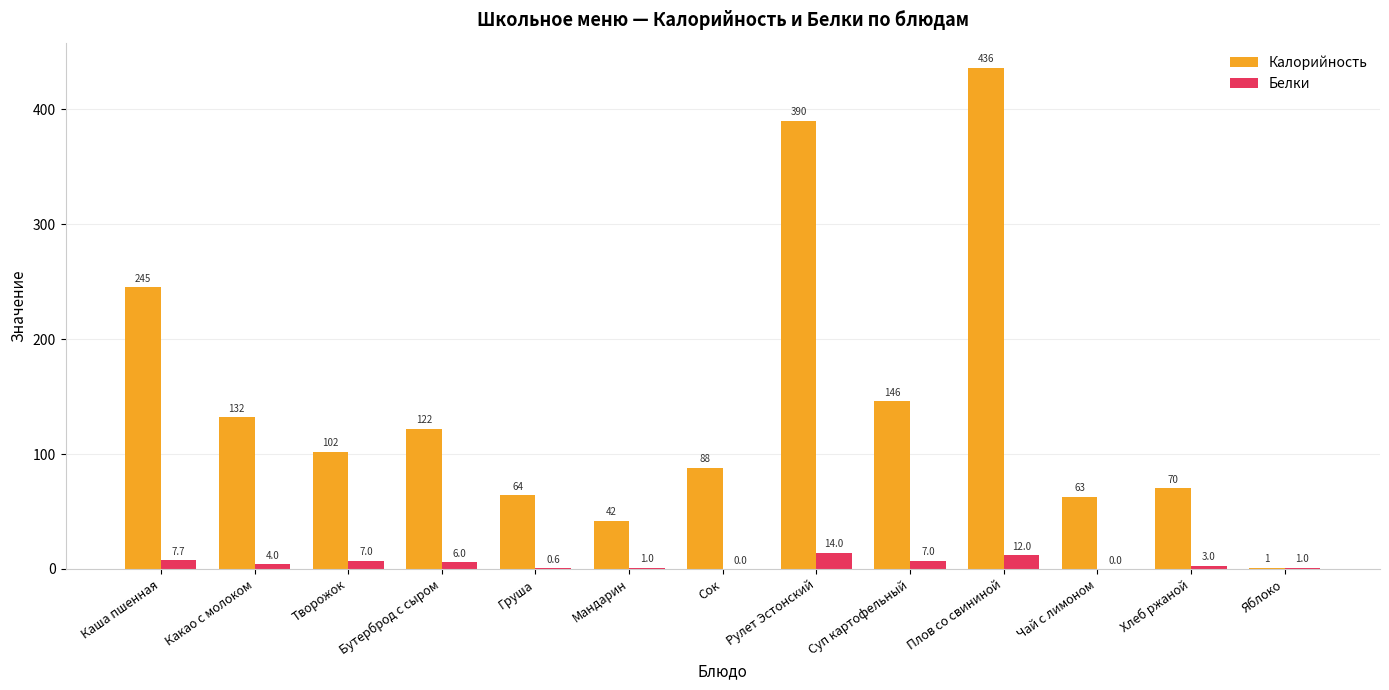

At which category is the sum across all series the highest?

Плов со свининой